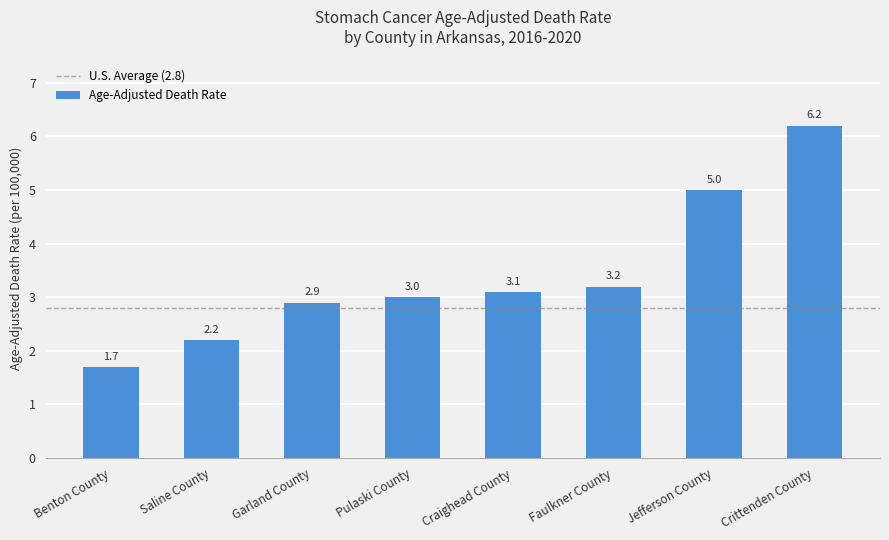

Which category has the lowest value across all series?

Benton County